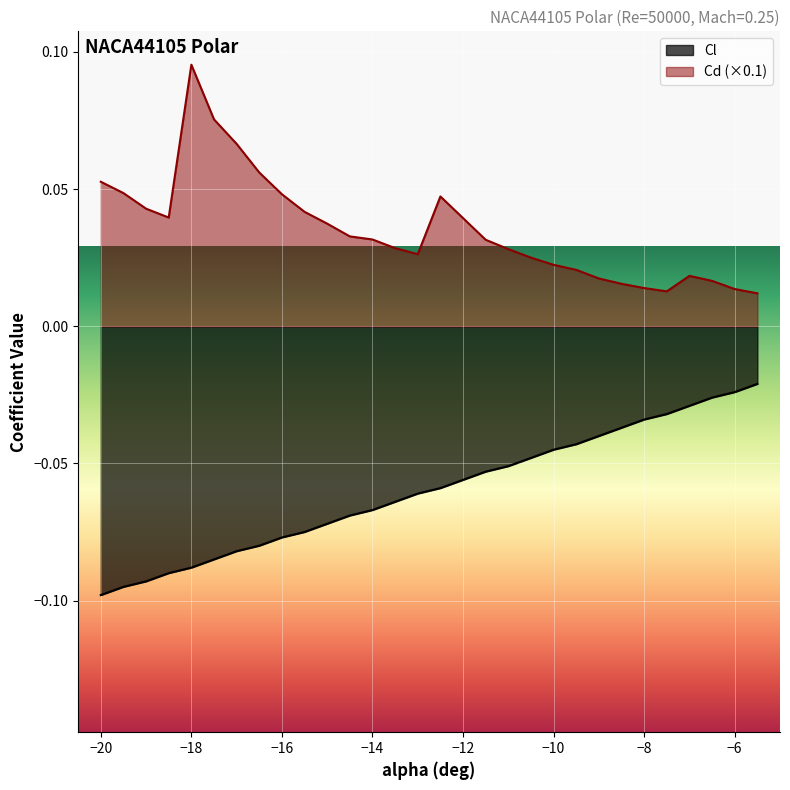

At which category does the chart reach its peak across all series?

−18